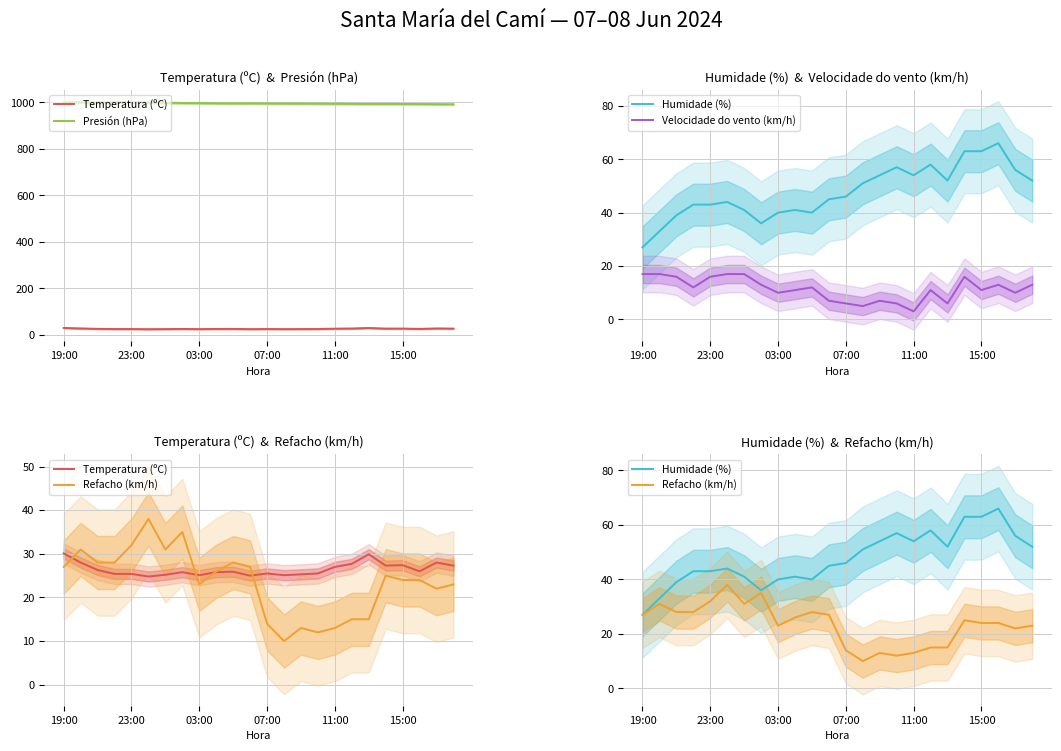

At how many categories does at least one series exceed 710?

24